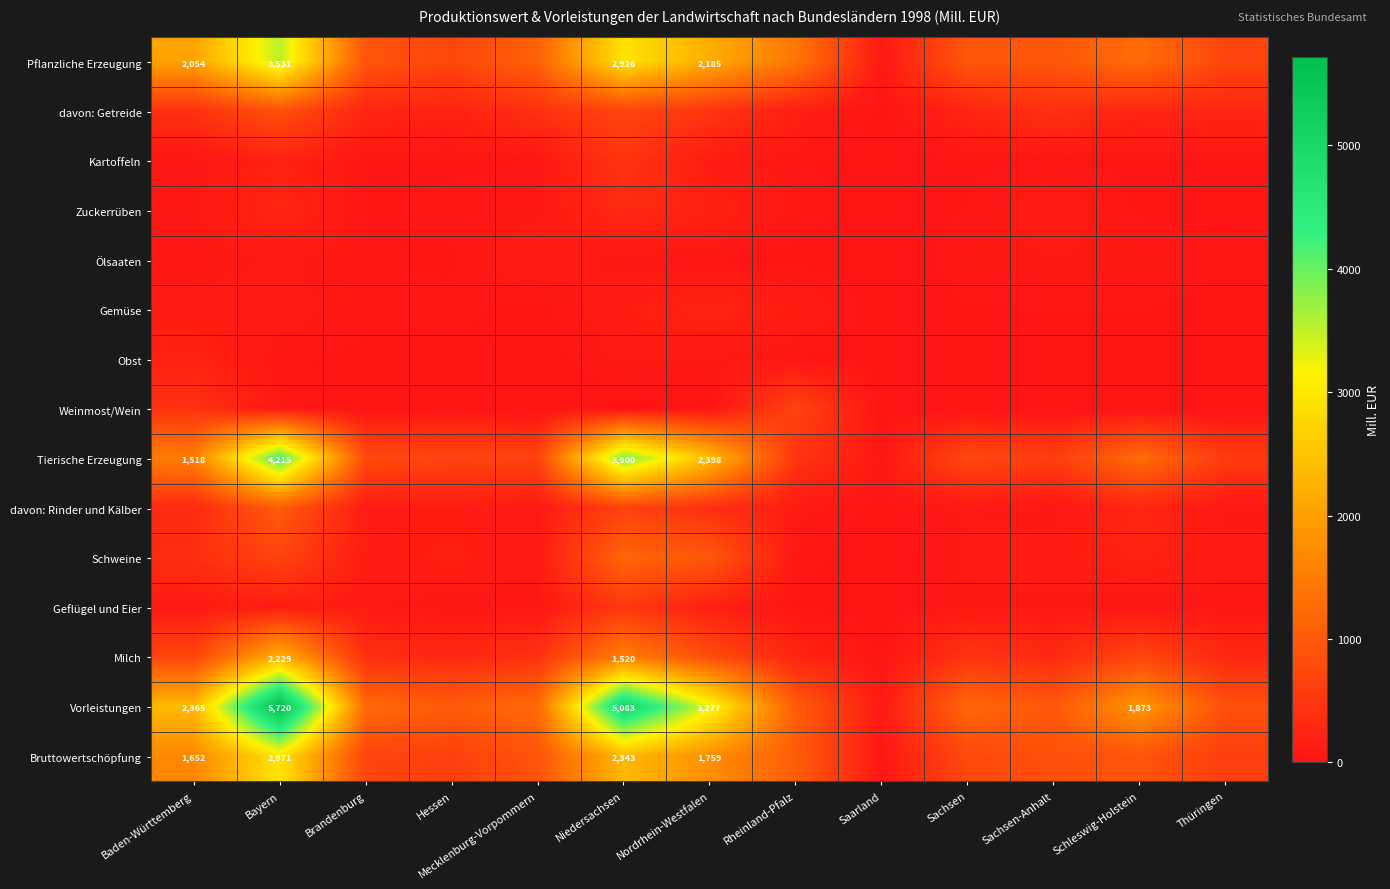

Count the number of categories in the chart.

13